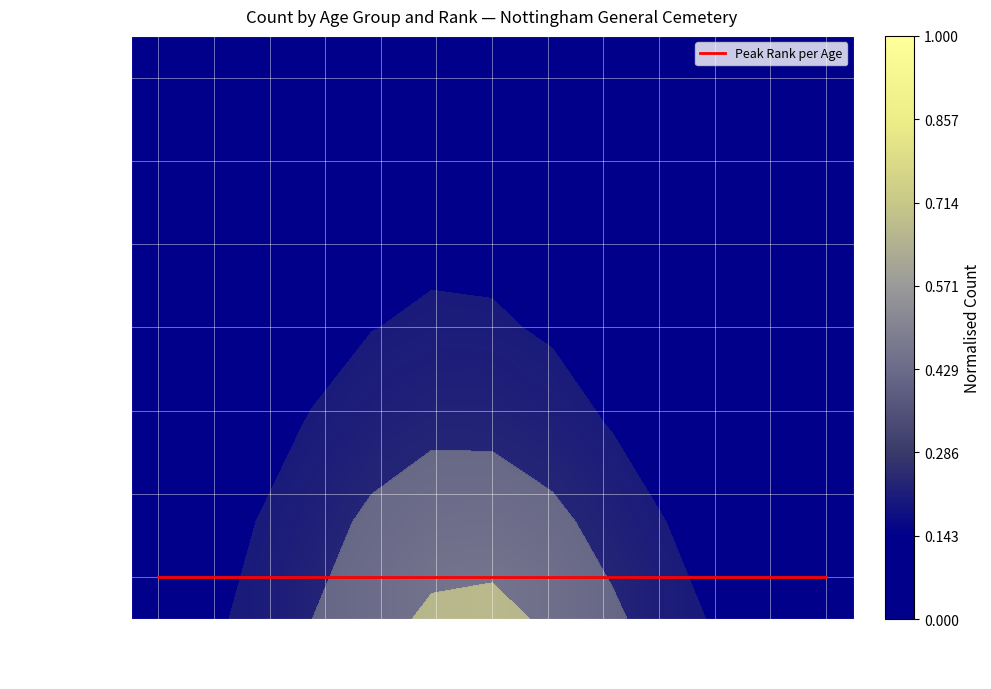

The value of Driver at 18-19 is 0.0. True or false?

True